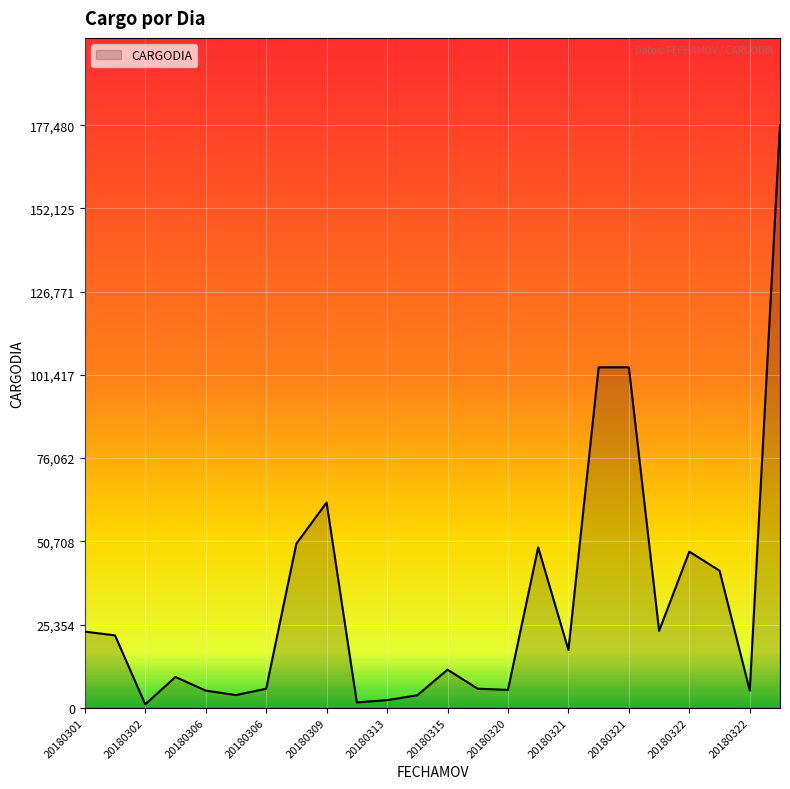

How many distinct data groups are displayed?

1